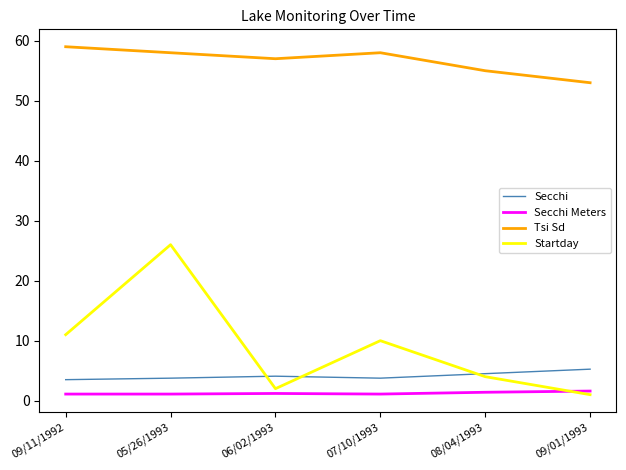

The Secchi Meters series shows 1.1 at 07/10/1993. True or false?

True